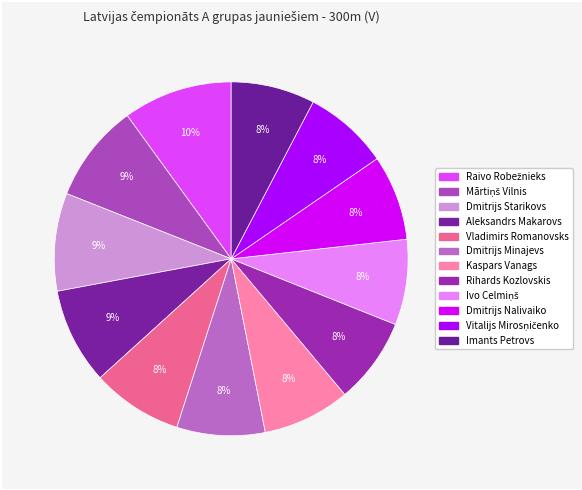

How many segments does this pie chart have?

12